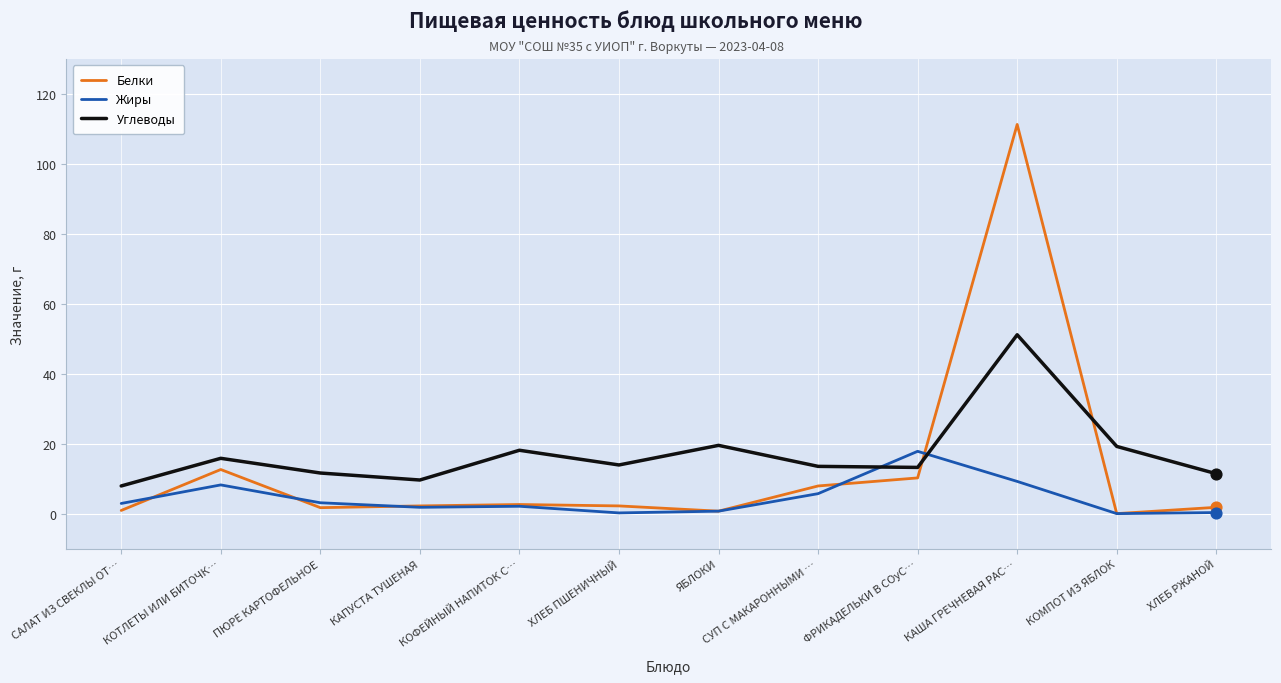

At how many categories does at least one series exceed 37?

1